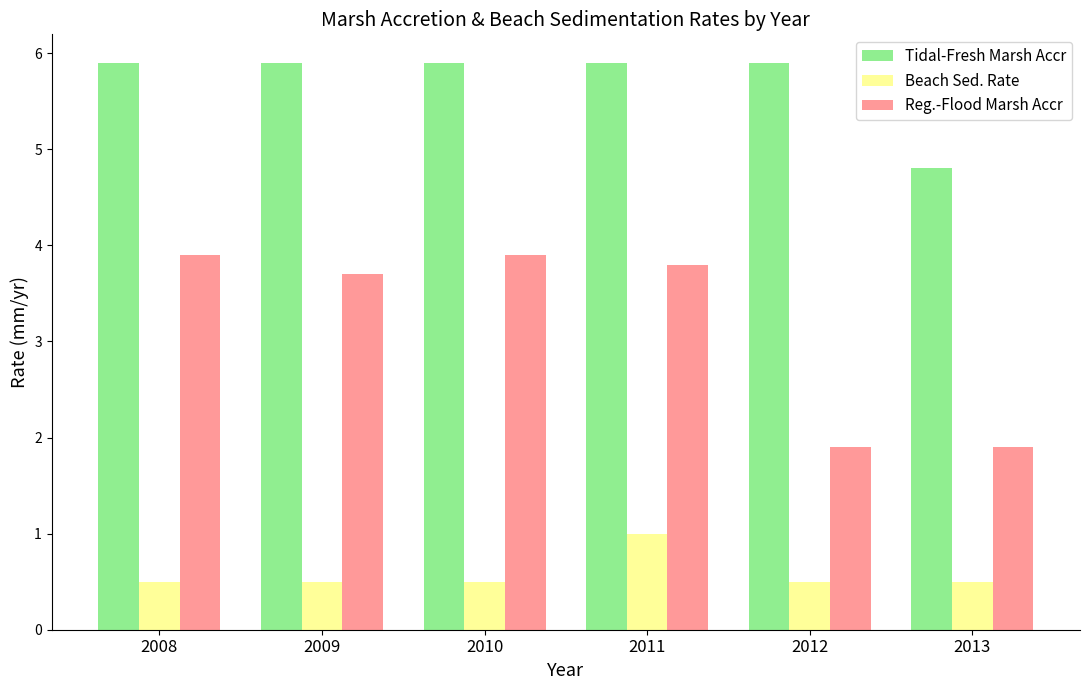

List the series in order of their overall mean, lowest first.

Beach Sed. Rate, Reg.-Flood Marsh Accr, Tidal-Fresh Marsh Accr